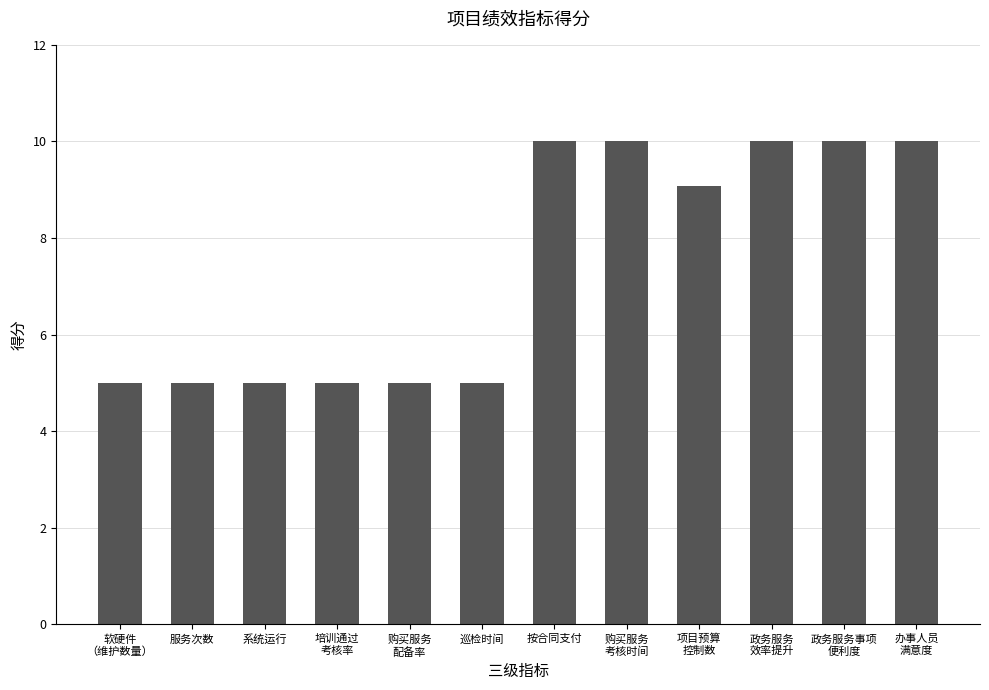

Reading right to left, extract all data points from this chart.

10.0	10.0	10.0	9.1	10.0	10.0	5.0	5.0	5.0	5.0	5.0	5.0